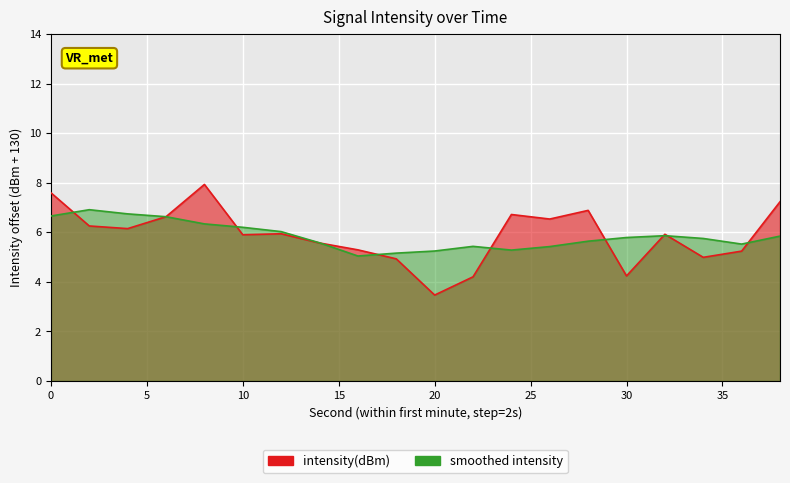

Reading right to left, transcribe all the data shown in this chart.

38=7.2	36=5.2	34=5.0	32=5.9	30=4.2	28=6.9	26=6.5	24=6.7	22=4.2	20=3.5	18=4.9	16=5.3	14=5.6	12=5.9	10=5.9	8=7.9	6=6.6	4=6.1	2=6.3	0=7.6